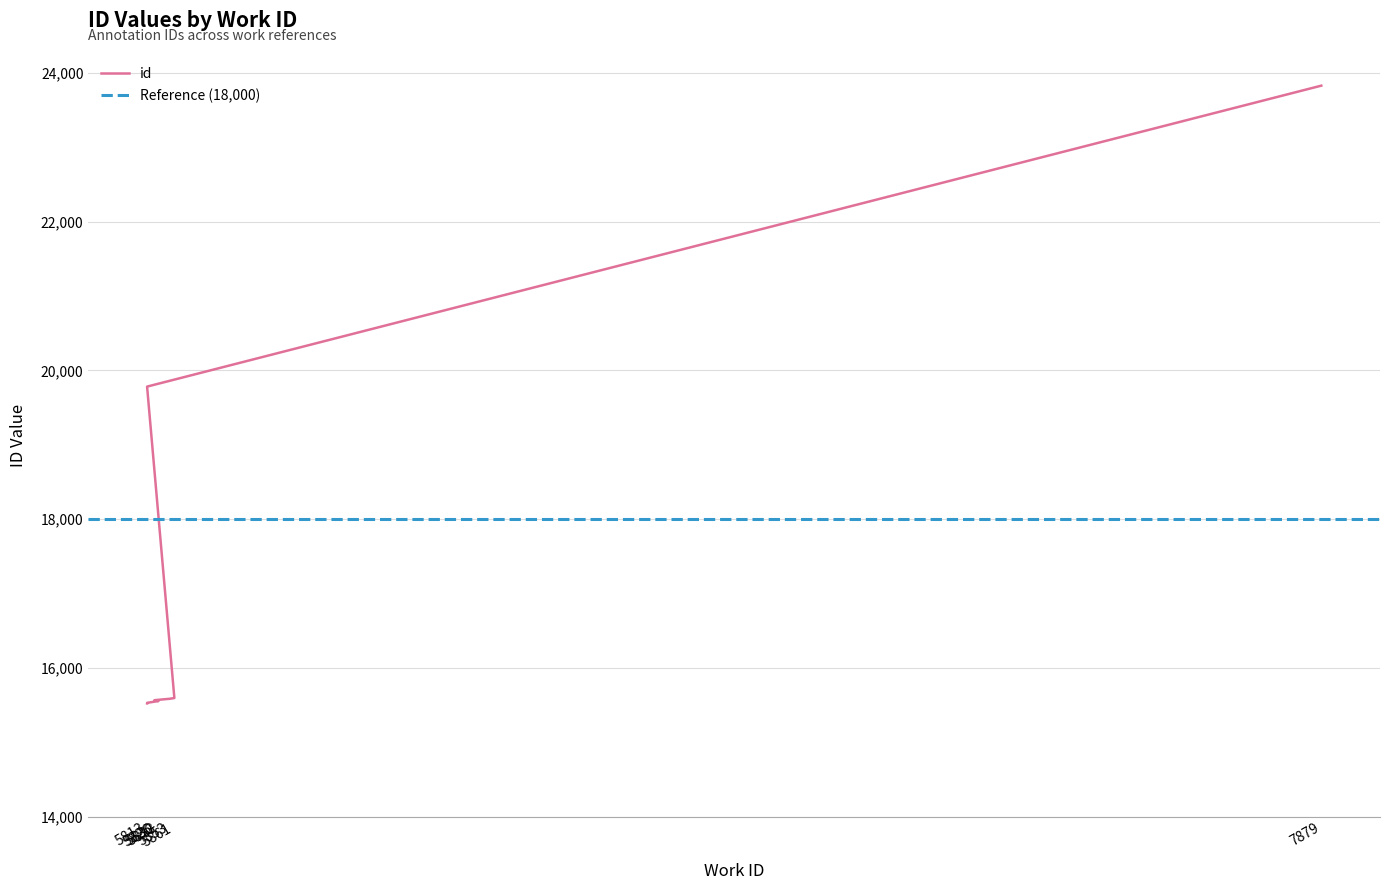

What is the difference between the values at 5813 and 5826?

4217